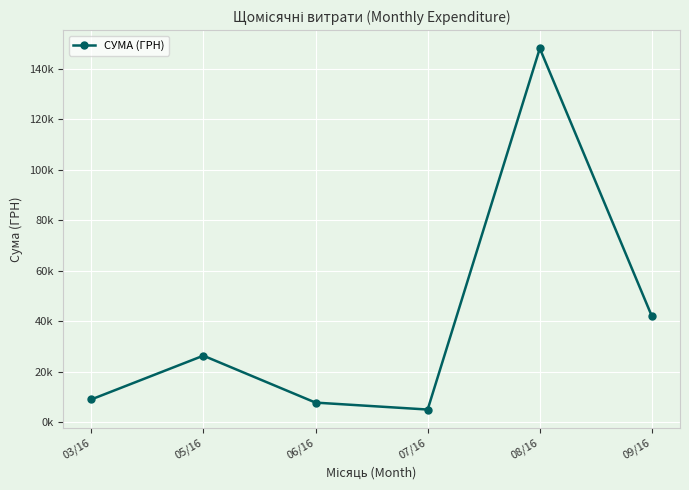

Where is the first local minimum?

07/16